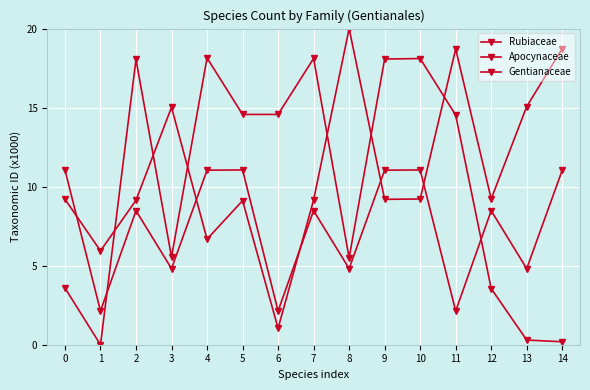

True or false: Apocynaceae has a value of 5.7 at 0.

False